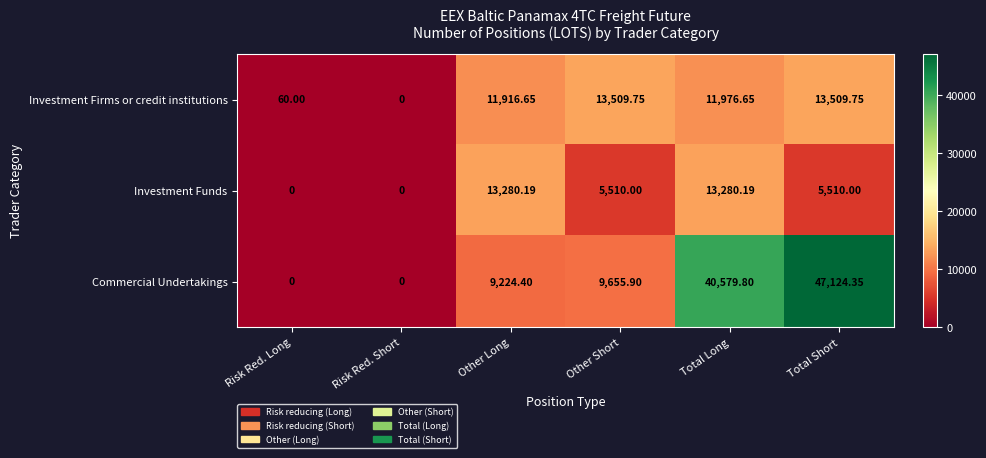

Rank the series by their average value, from highest to lowest.

Commercial Undertakings, Investment Firms or credit institutions, Investment Funds